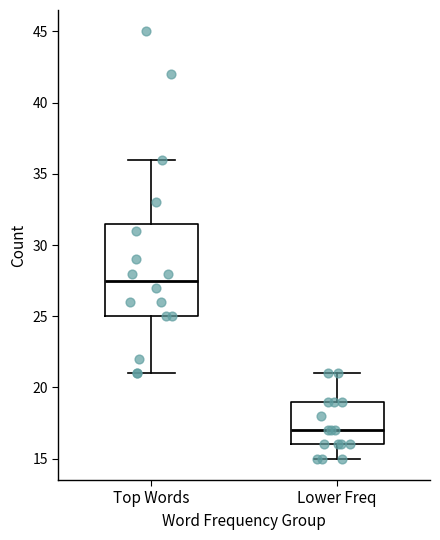

Where is the lower edge of the box for Top Words on the y-axis? The values are not printed on the chart, so give them approximately, as read against the axis.

25.0